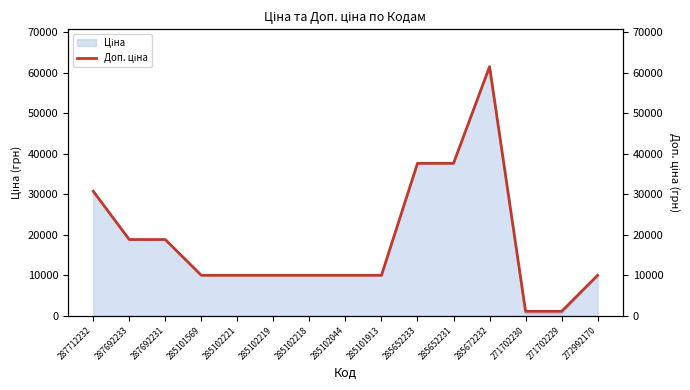

At which category does the data reach its first local peak?

285672232